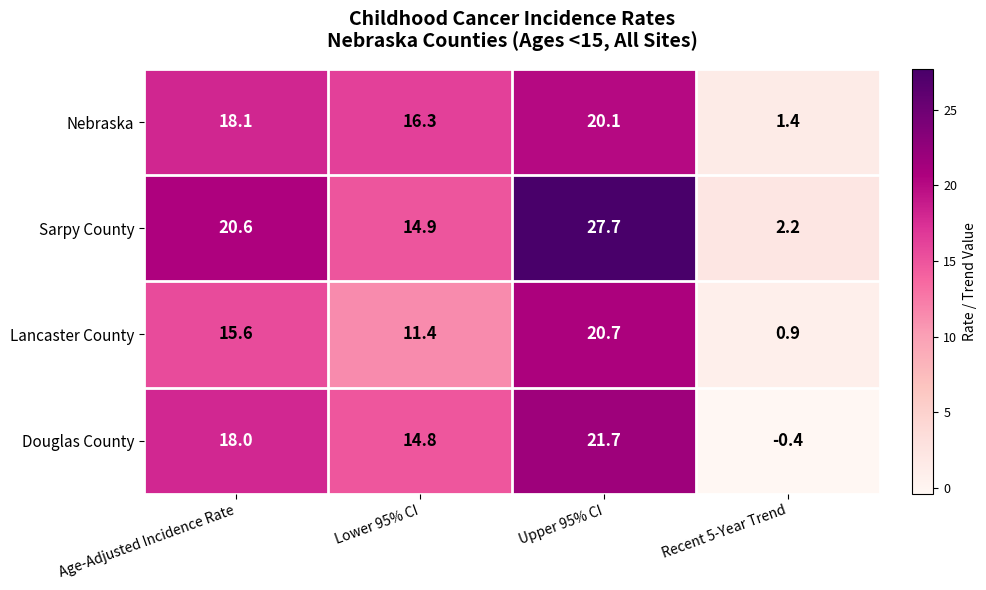

Rank the series by their maximum value, from lowest to highest.

Nebraska, Lancaster County, Douglas County, Sarpy County